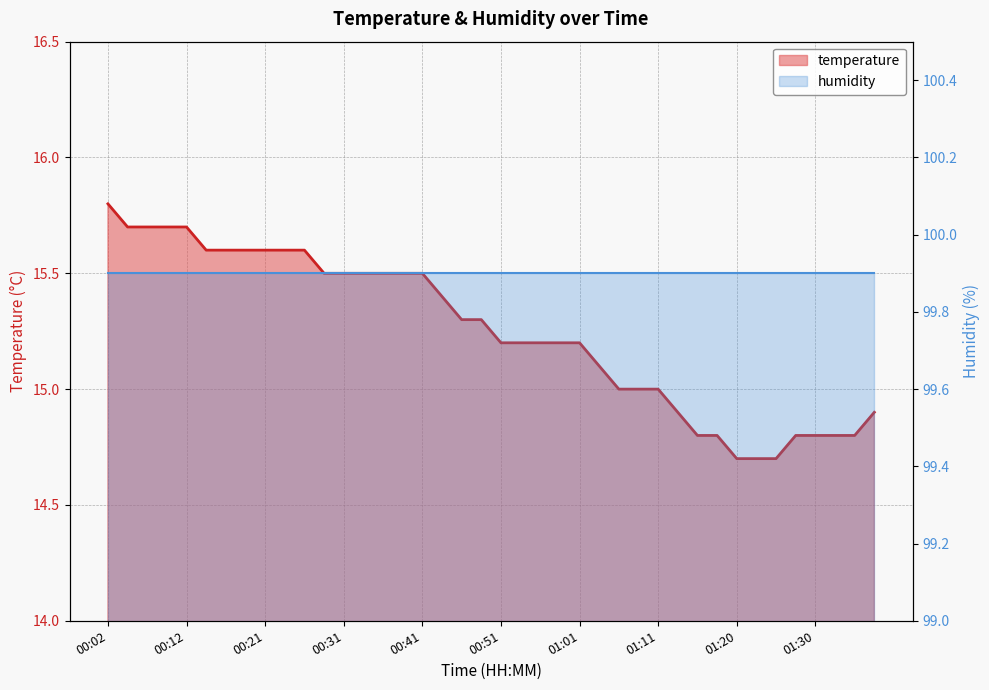

What is the greatest value displayed?

15.8